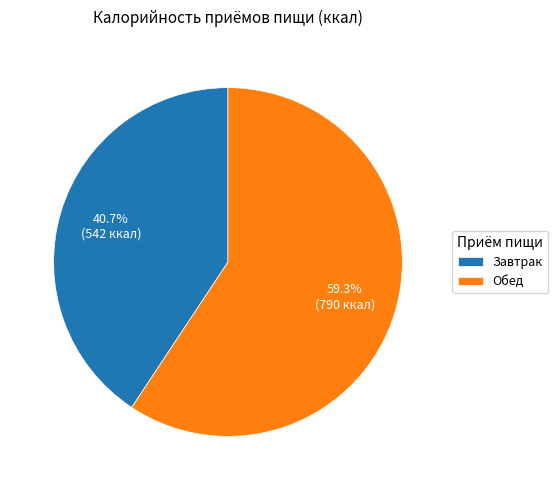

What is the ratio of the value at Завтрак to the value at Обед?

0.7